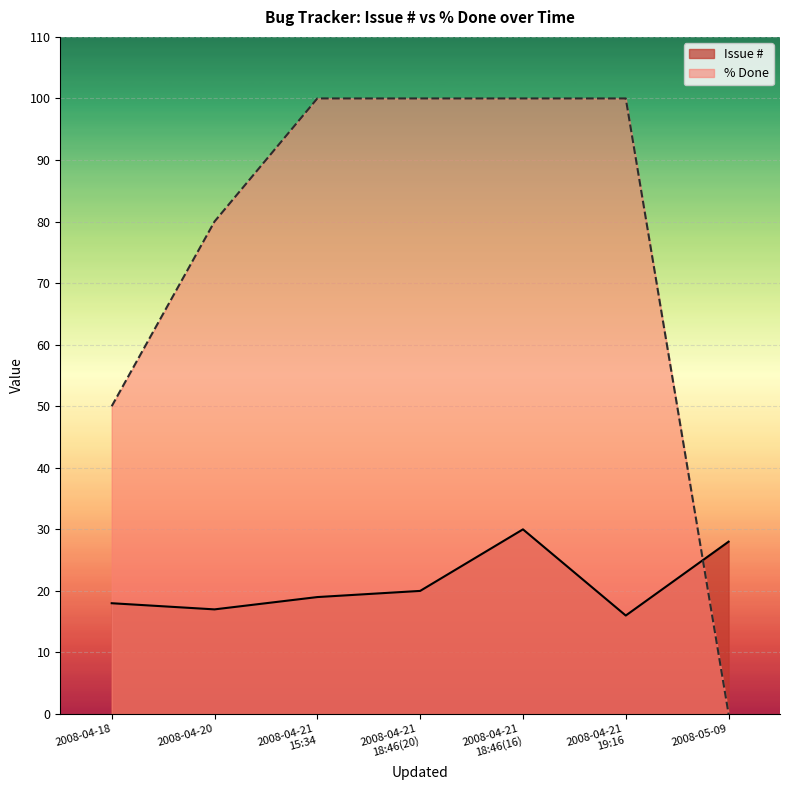

How many data points in % Done are less than 100?

3